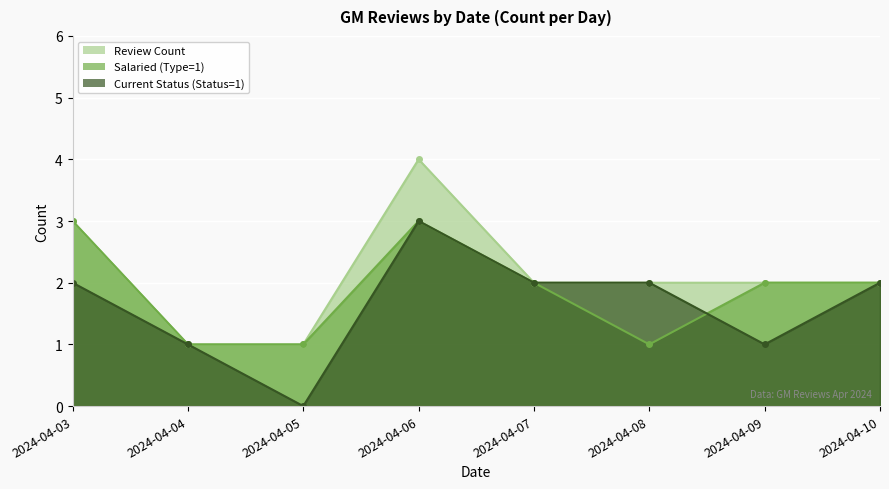

Reading right to left, extract all data points from this chart.

Review Count: 2024-04-10=2	2024-04-09=2	2024-04-08=2	2024-04-07=2	2024-04-06=4	2024-04-05=1	2024-04-04=1	2024-04-03=3
Salaried (Type=1): 2024-04-10=2	2024-04-09=2	2024-04-08=1	2024-04-07=2	2024-04-06=3	2024-04-05=1	2024-04-04=1	2024-04-03=3
Current Status (Status=1): 2024-04-10=2	2024-04-09=1	2024-04-08=2	2024-04-07=2	2024-04-06=3	2024-04-05=0	2024-04-04=1	2024-04-03=2